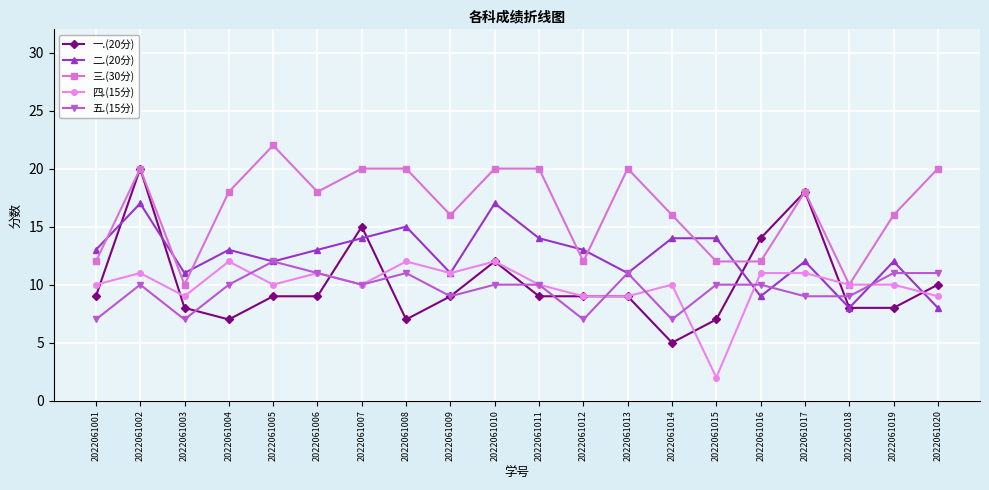

Is it true that 五.(15分) equals 4 at 2022061018?

False